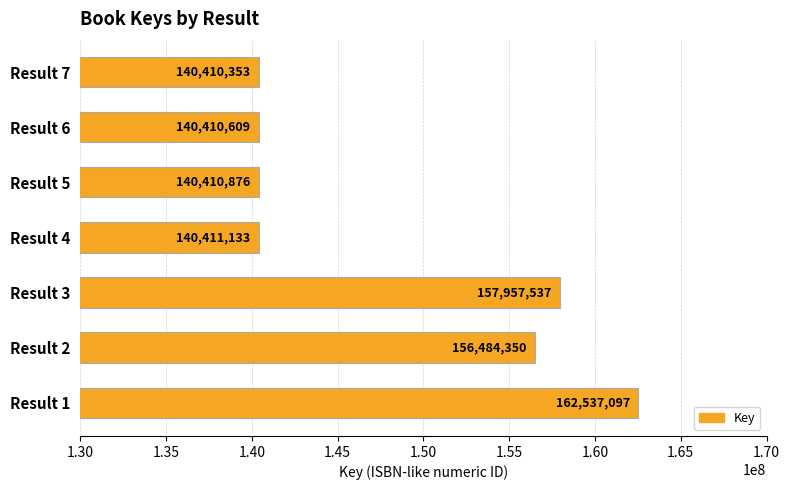

What is the change in value from Result 1 to Result 2?

-6052747